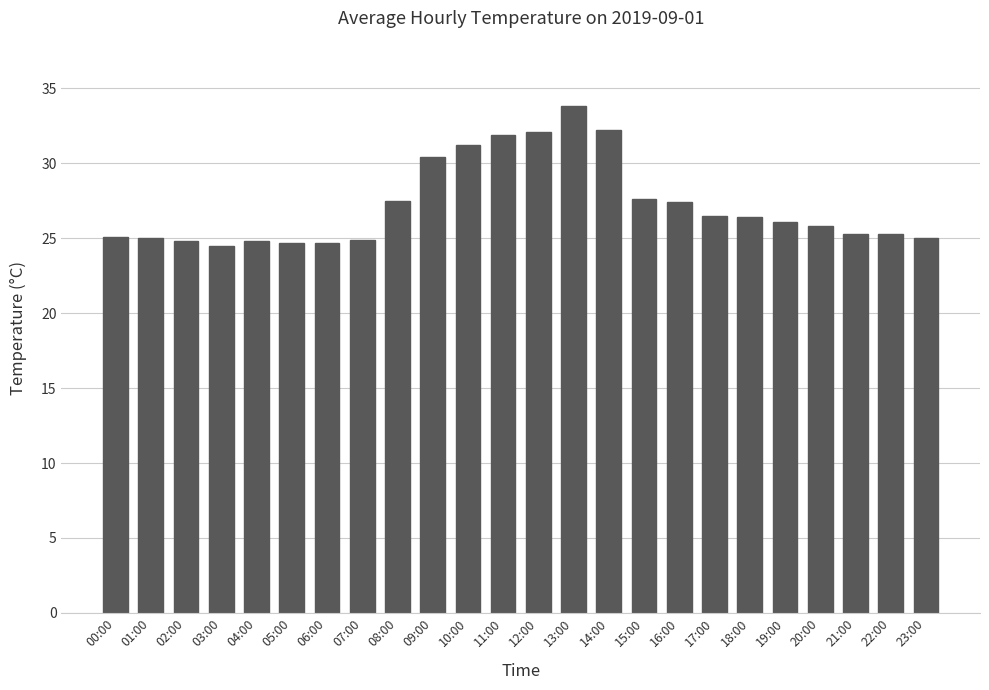

Is it true that the value at 01:00 is 15.7?

False